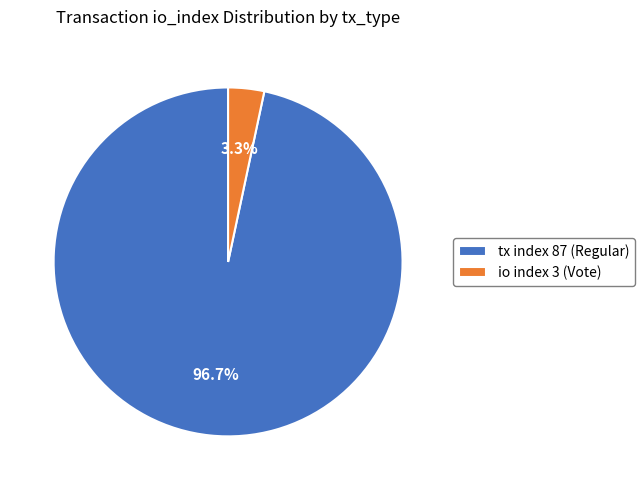

How much of the chart is everything except io index 3 (Vote)?

96.7%